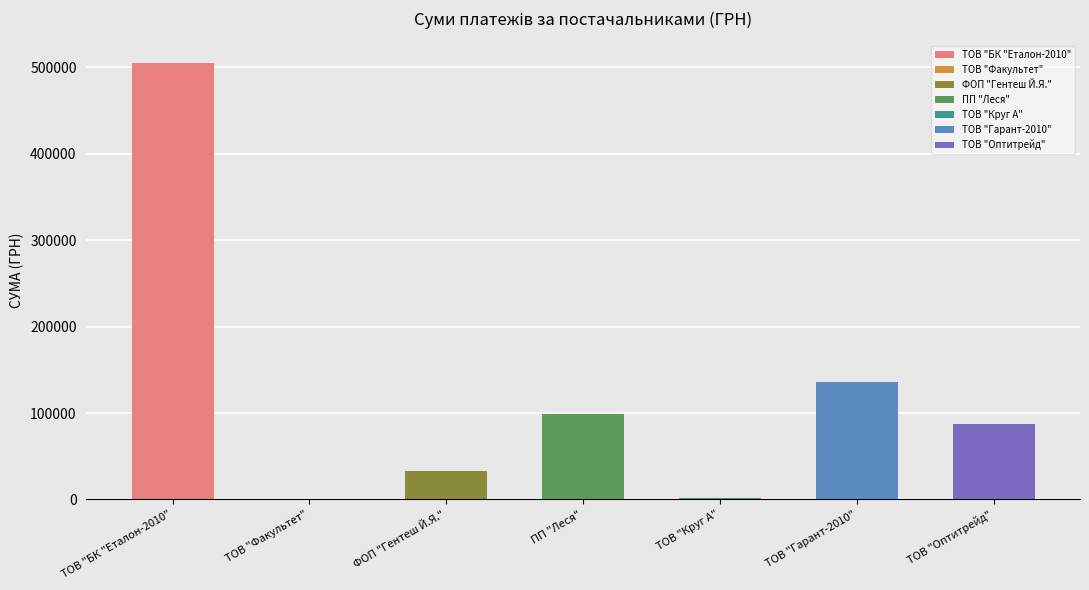

What is the sum of all values?

861905.6